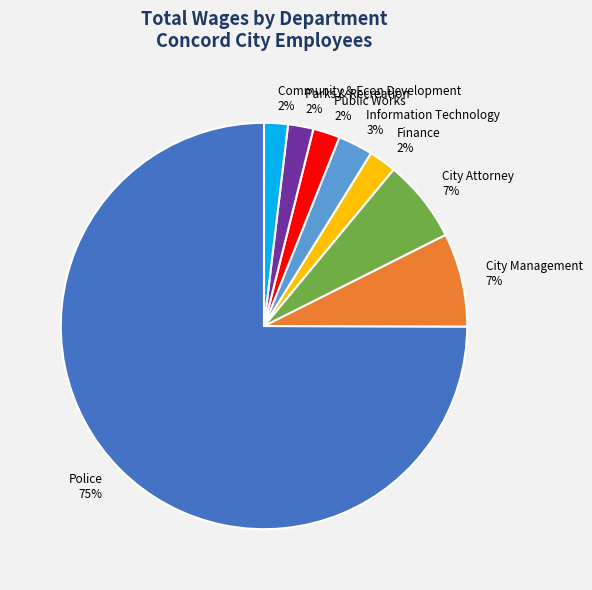

Which has a higher value, City Attorney or Finance?

City Attorney